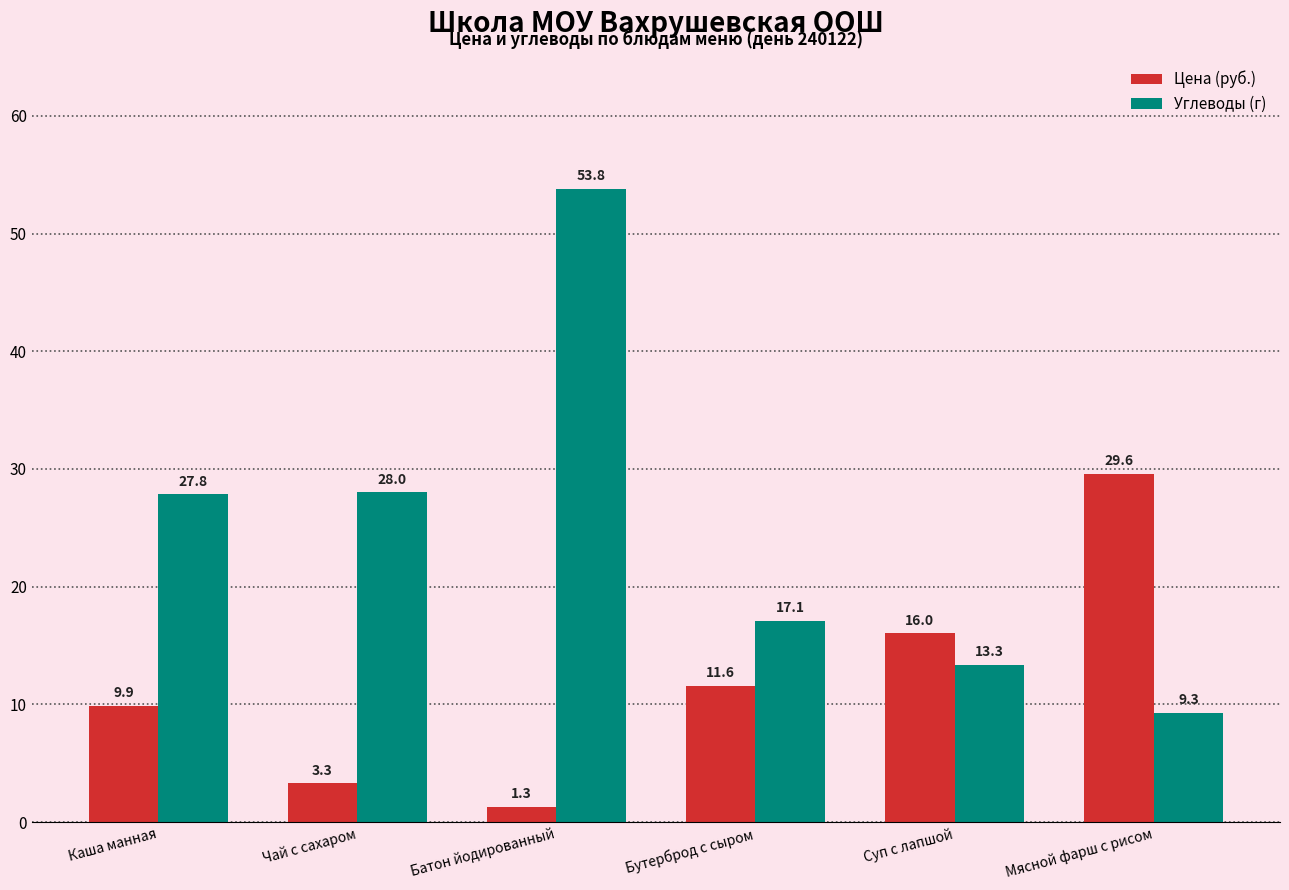

What is the difference between the maximum and minimum values in the Цена (руб.) series?

28.3